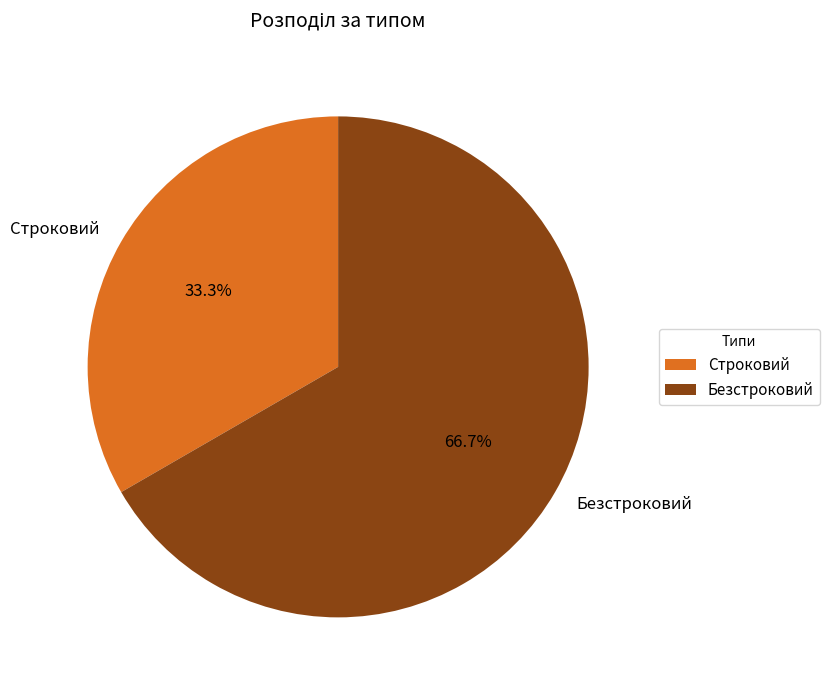

What is the smallest slice in the pie chart?

Строковий